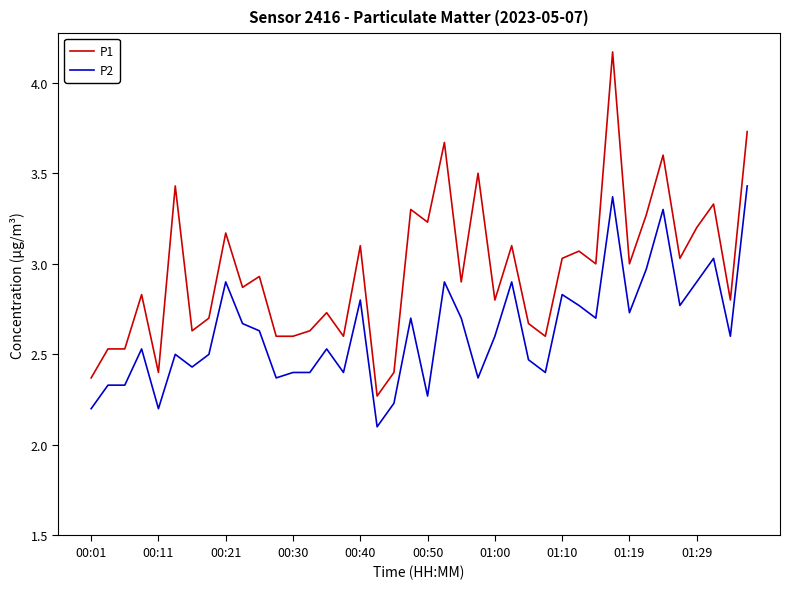

Which series has the largest total across all categories?

P1